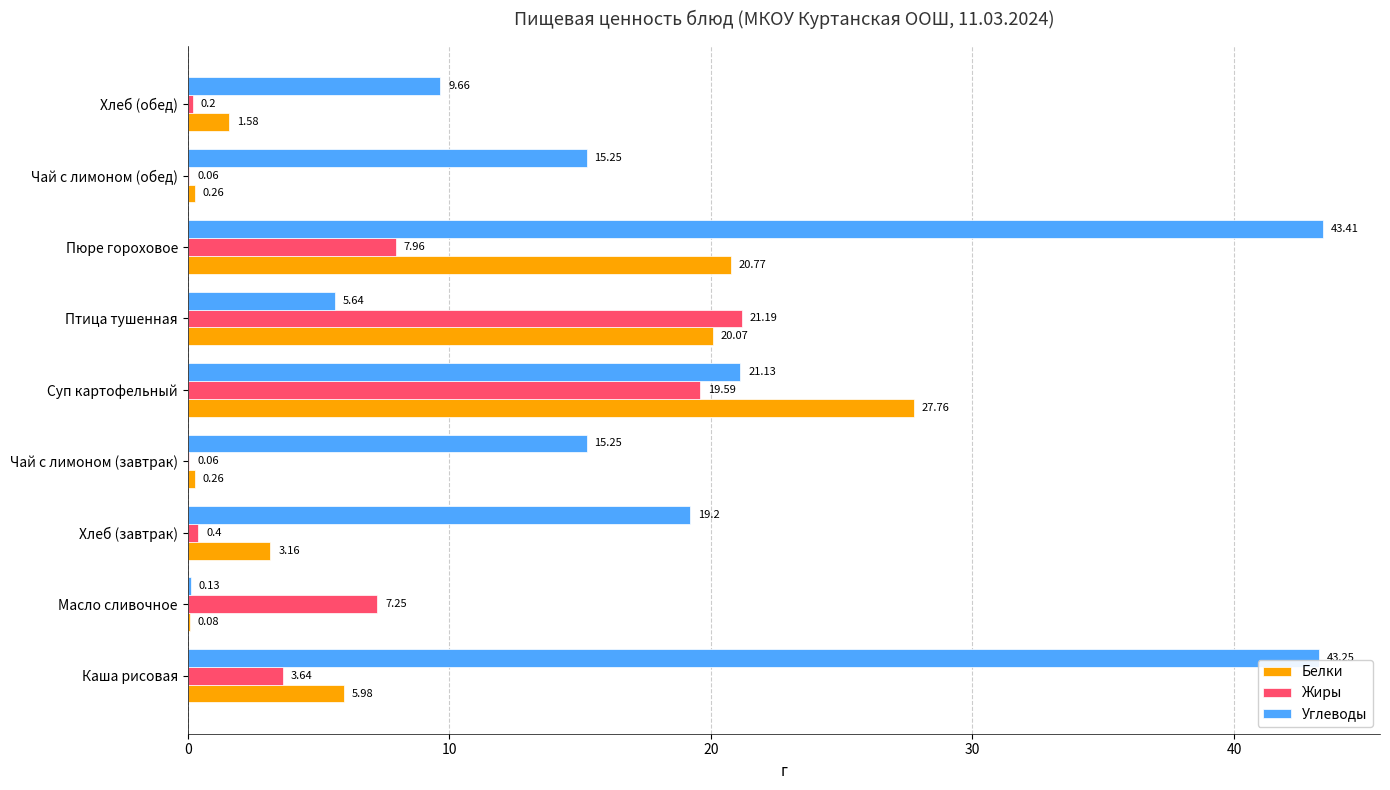

Which category has the highest value in the Жиры series?

Птица тушенная